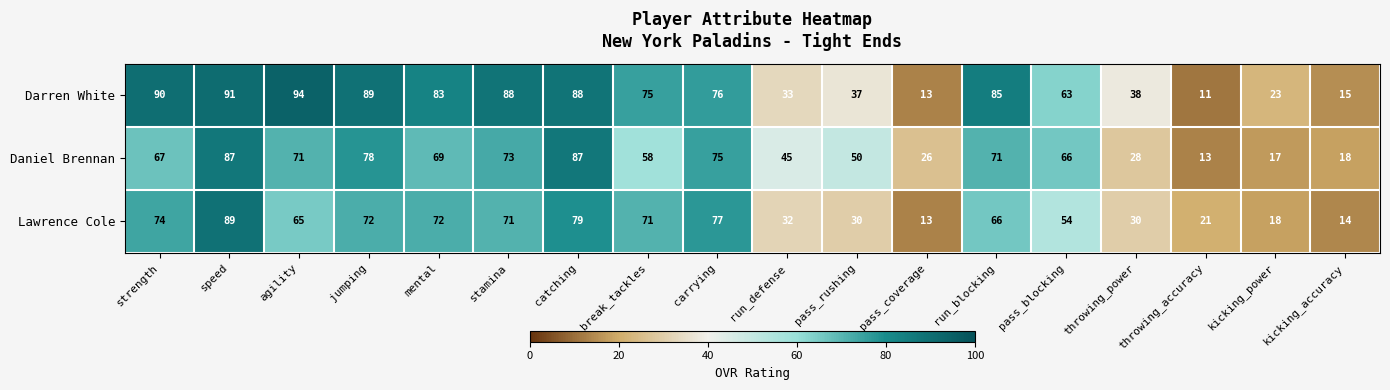

List the series in order of their peak value, lowest first.

Daniel Brennan, Lawrence Cole, Darren White